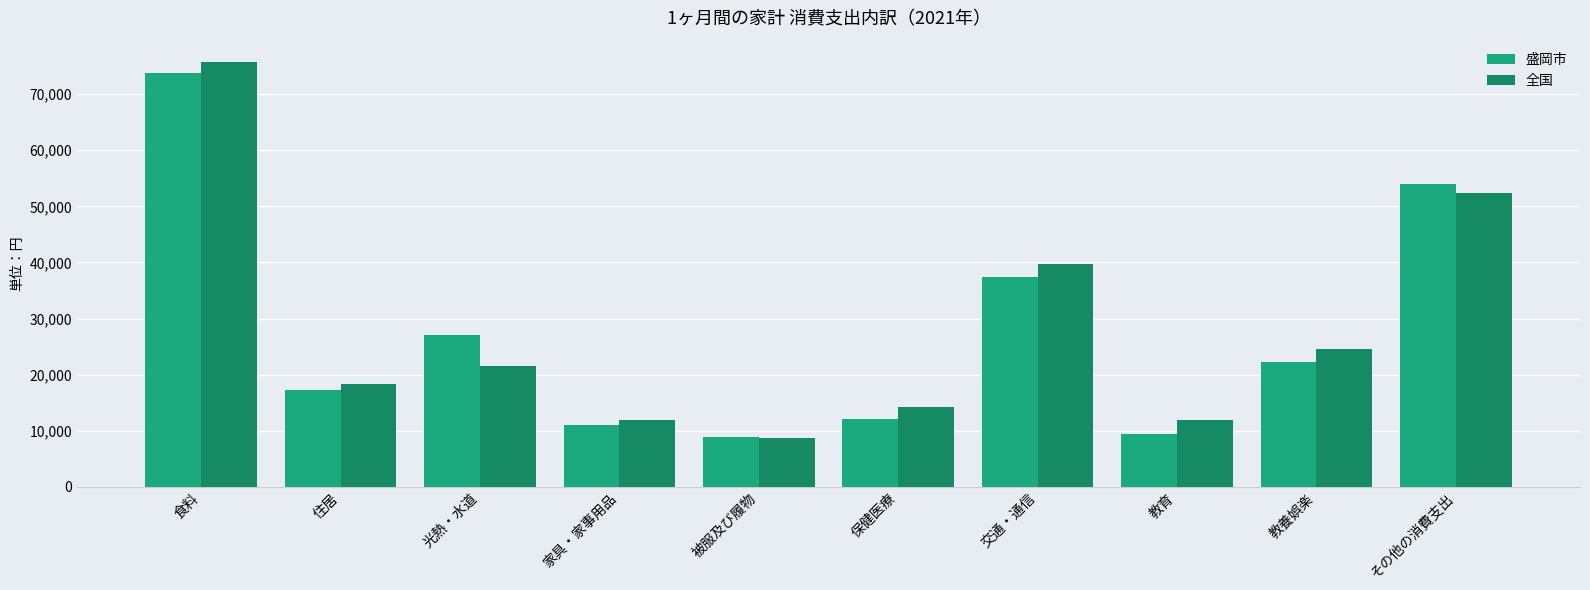

True or false: 全国 has a value of 5981 at 教育.

False